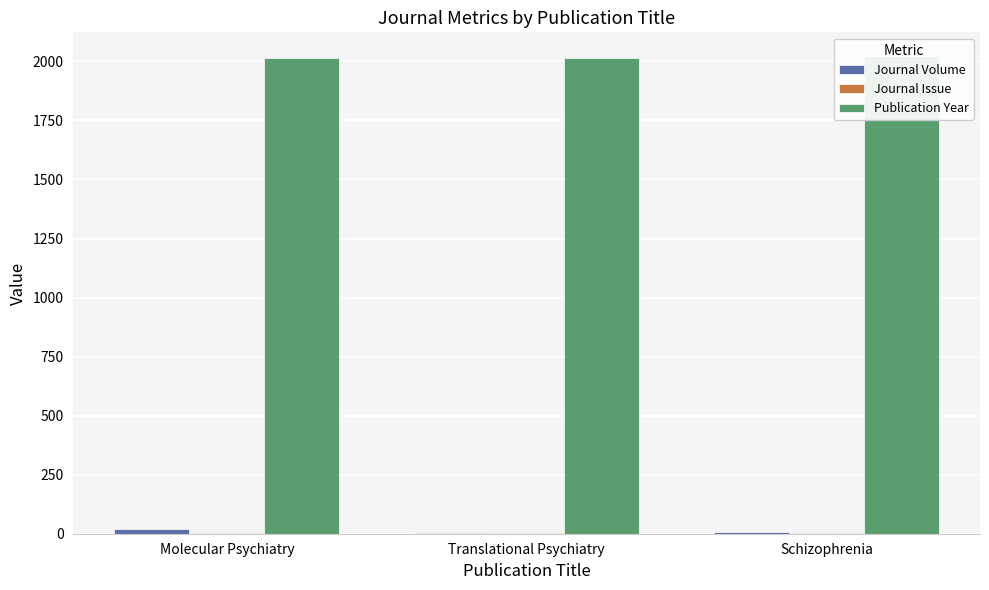

Reading right to left, transcribe all the data shown in this chart.

Journal Volume: 8	4	21
Journal Issue: 1	1	4
Publication Year: 2022	2014	2016